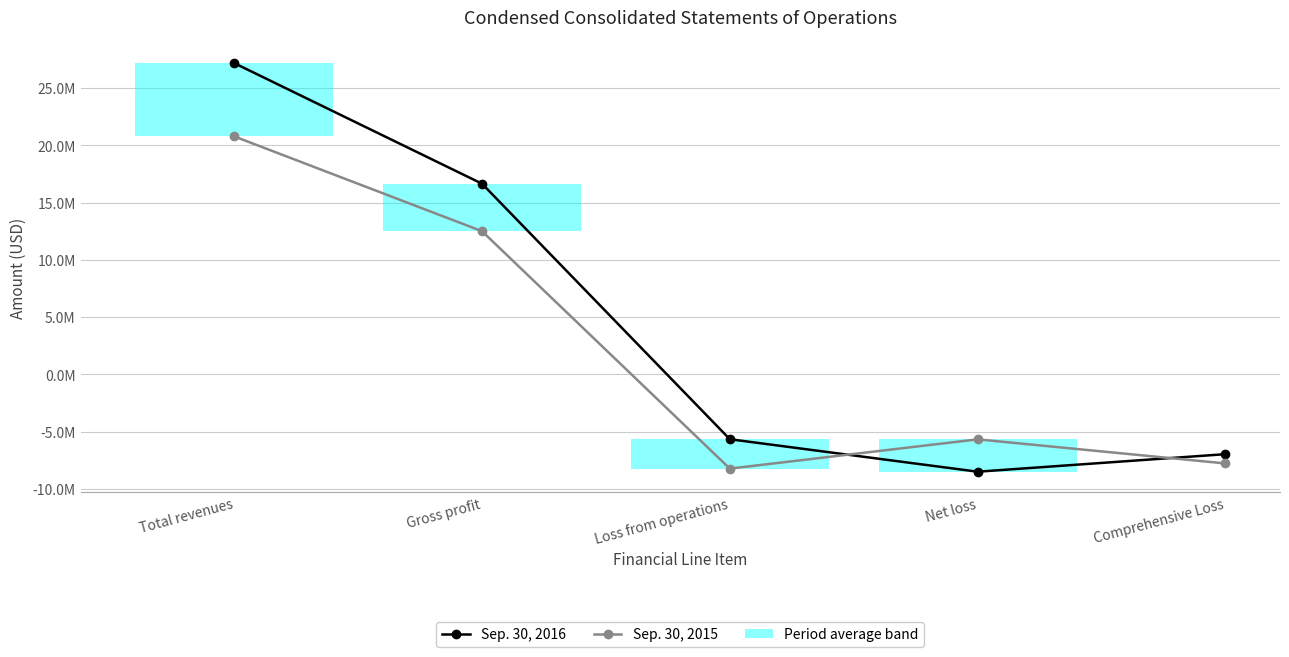

At which label does Sep. 30, 2016 reach its peak?

Total revenues